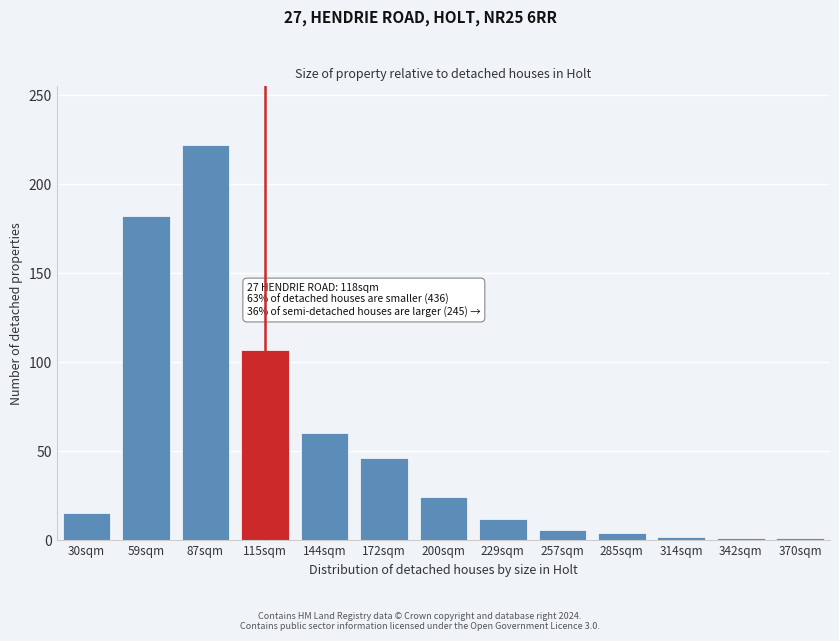

At which category does the chart reach its peak across all series?

87sqm